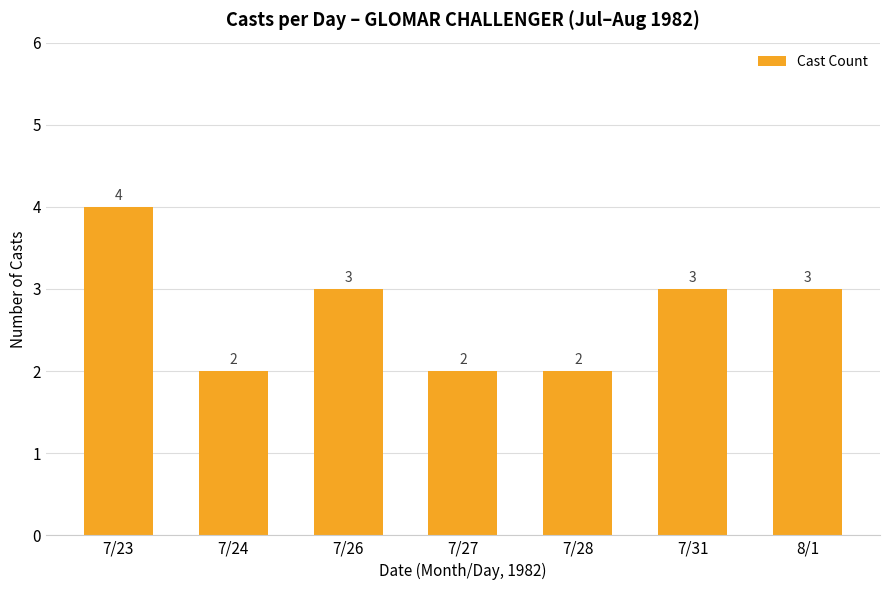

What is the value of the 5th bar from the left?

2